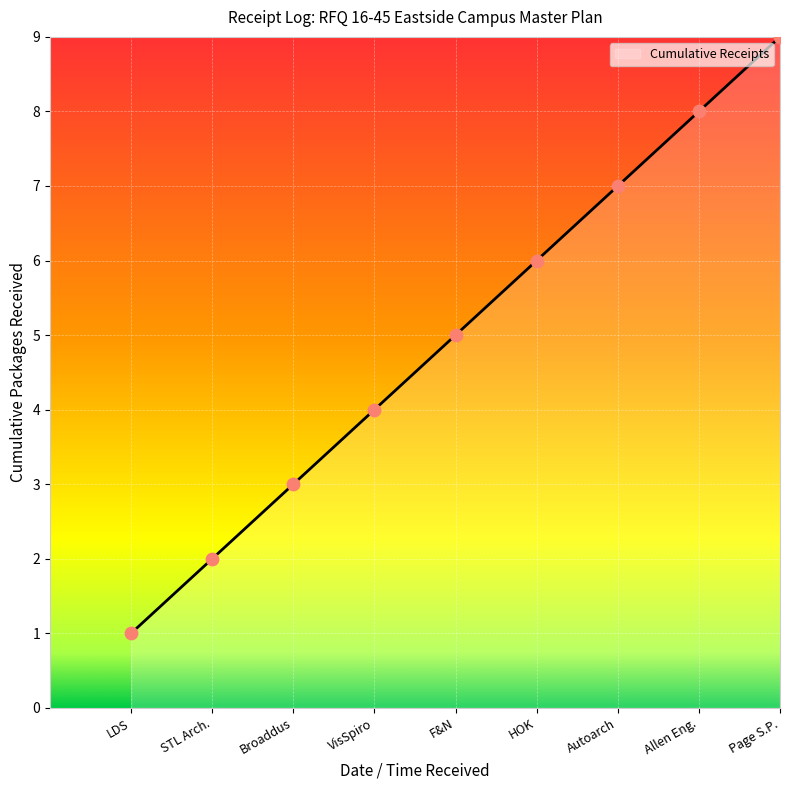

Which has a higher value, HOK or LDS?

HOK